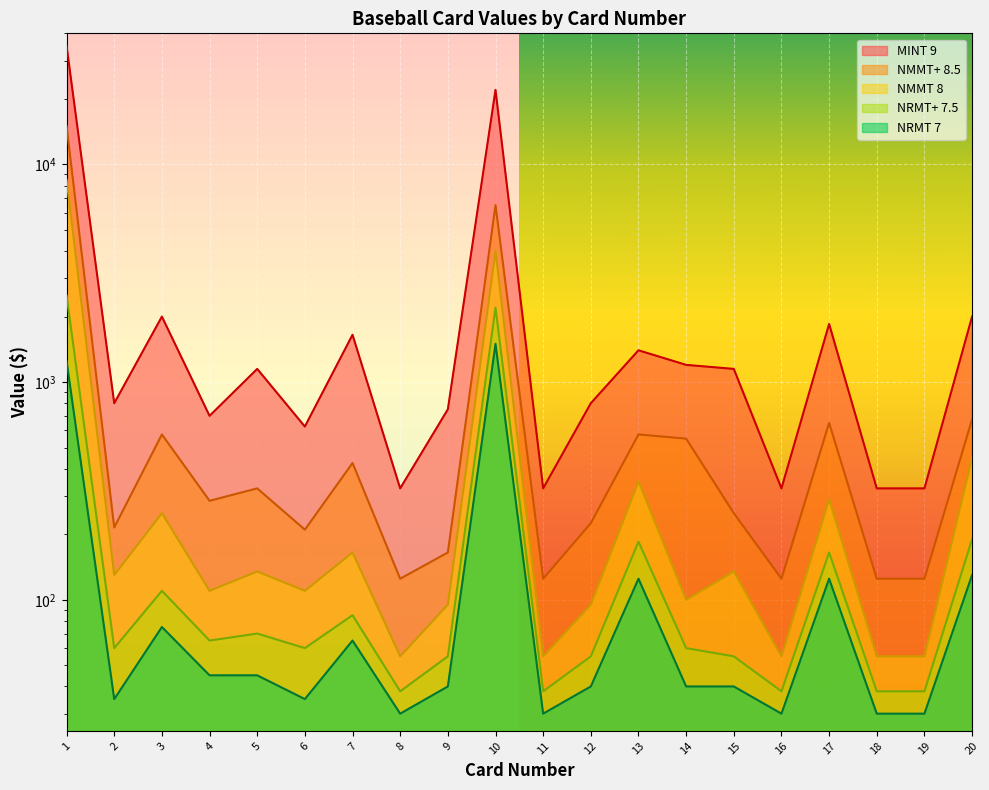

Rank the categories by NRMT 7 value from highest to lowest.

10, 1, 20, 13, 17, 3, 7, 4, 5, 9, 12, 14, 15, 2, 6, 8, 11, 16, 18, 19